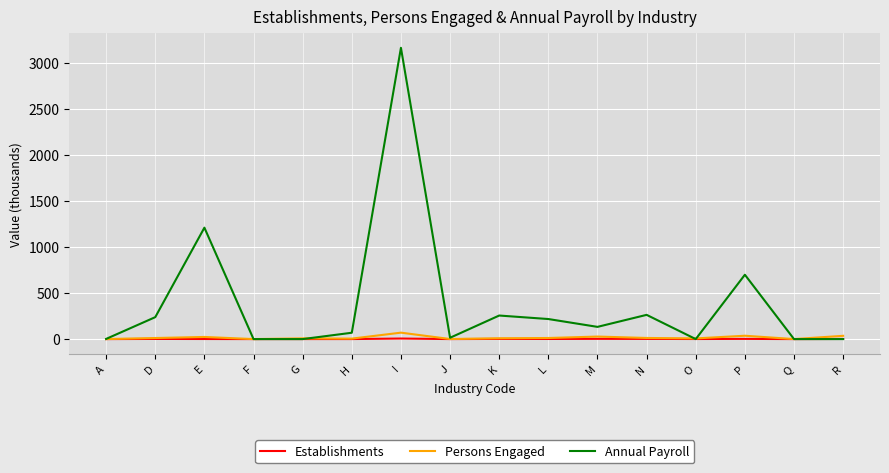

Which series has the largest total across all categories?

Annual Payroll